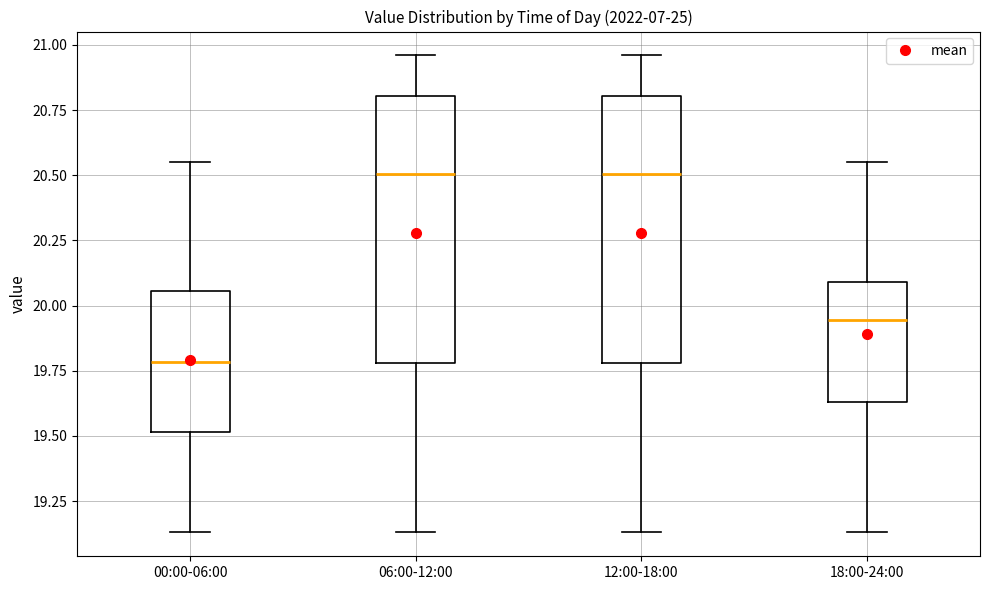

Reading left to right, transcribe this box plot: for each box, give where its median line is, the range the box spans, and where its two whiskers end, as read against the y-axis. The values are not printed on the chart, so give them approximately, as read against the axis.

00:00-06:00: median 19.80, box 19.50 to 20.05, whiskers 19.15 to 20.55
06:00-12:00: median 20.50, box 19.80 to 20.80, whiskers 19.15 to 20.95
12:00-18:00: median 20.50, box 19.80 to 20.80, whiskers 19.15 to 20.95
18:00-24:00: median 19.95, box 19.65 to 20.10, whiskers 19.15 to 20.55